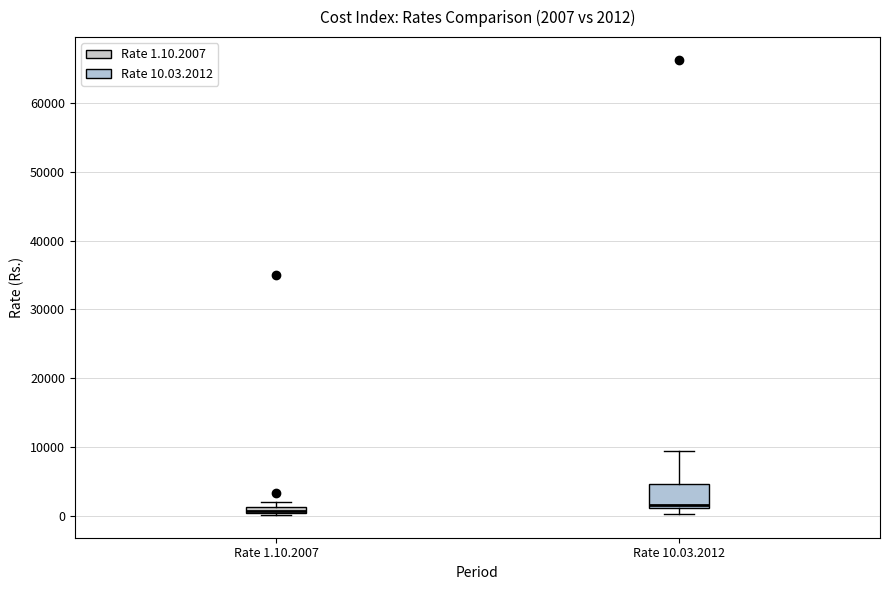

Which box is the tallest, from its lower edge to its upper edge?

Rate 10.03.2012